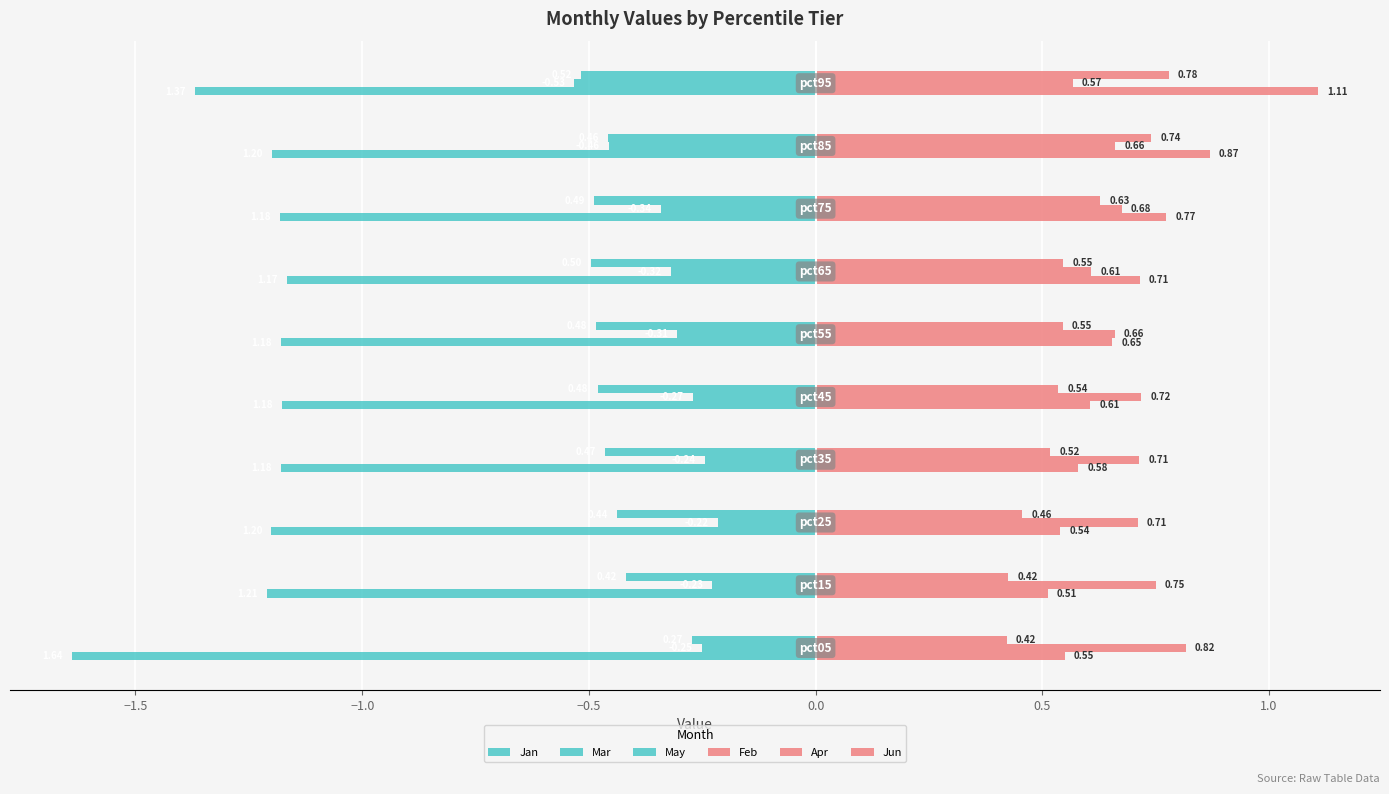

Does the chart contain any negative values?

Yes